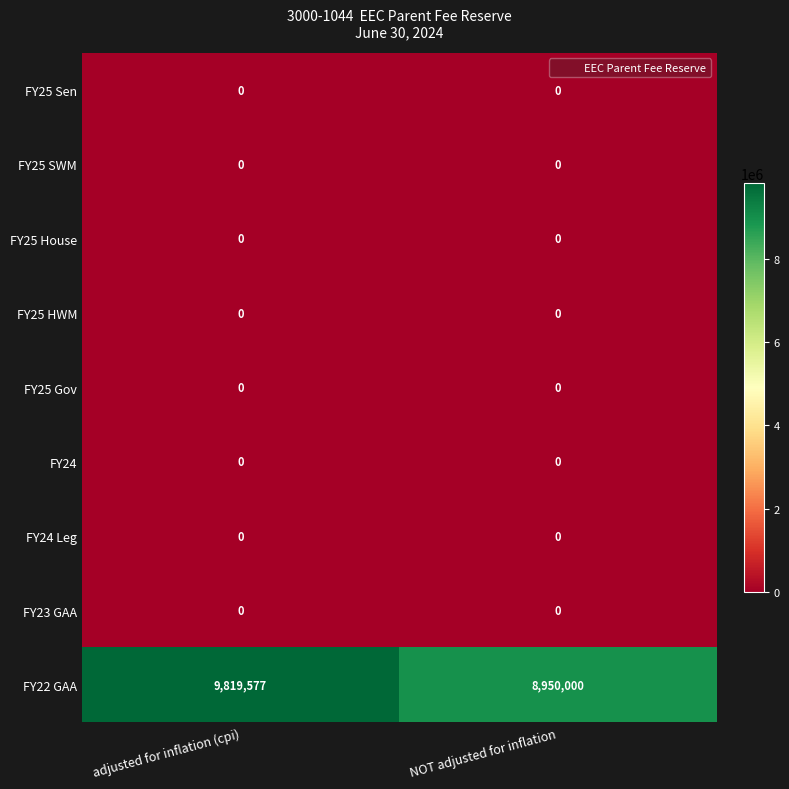

At how many categories does at least one series exceed 1711448?

2